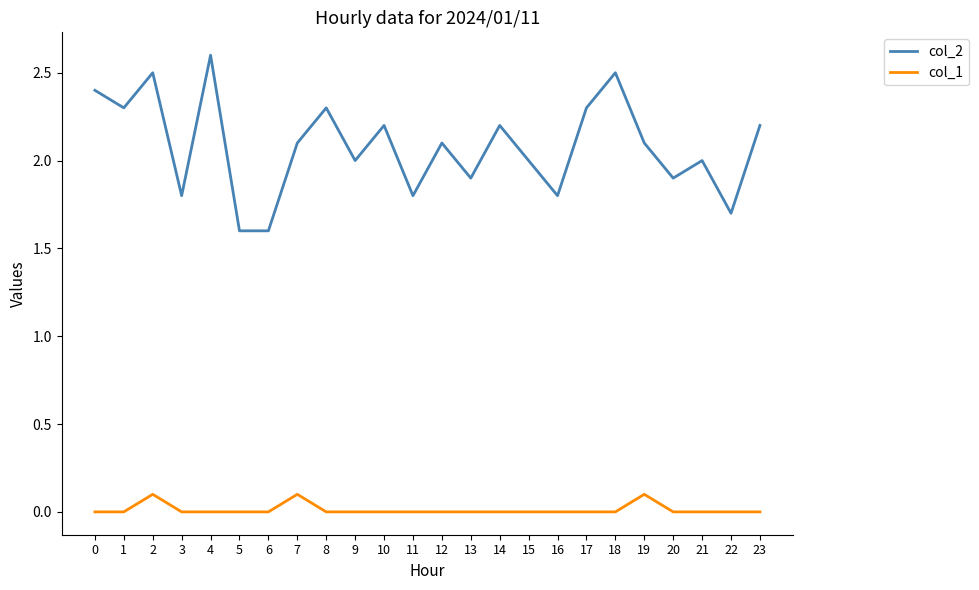

Rank the series at 14 from highest to lowest value.

col_2, col_1